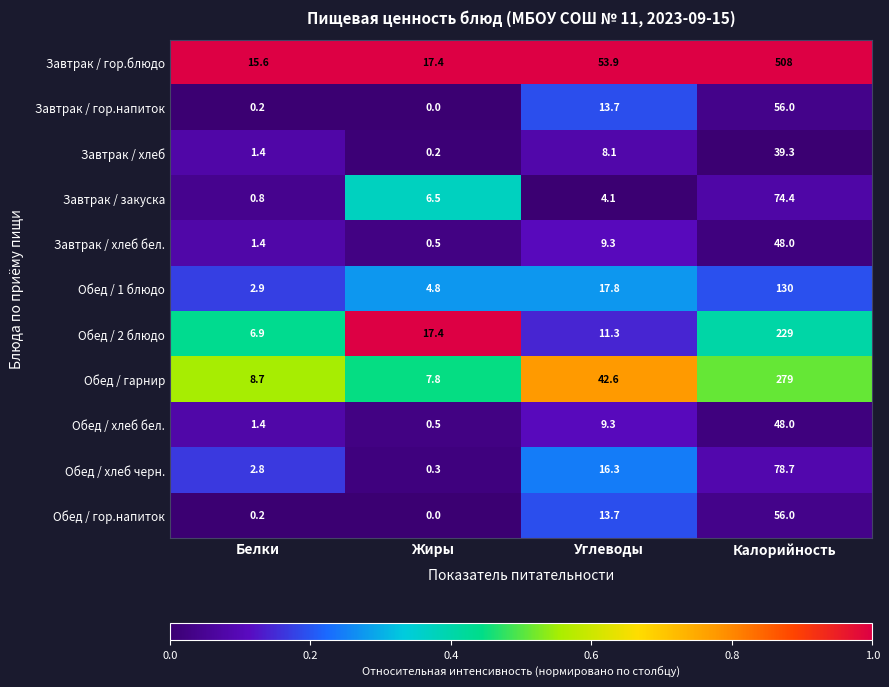

What is the difference between the second highest and minimum values in the Обед / хлеб бел. series?

8.8